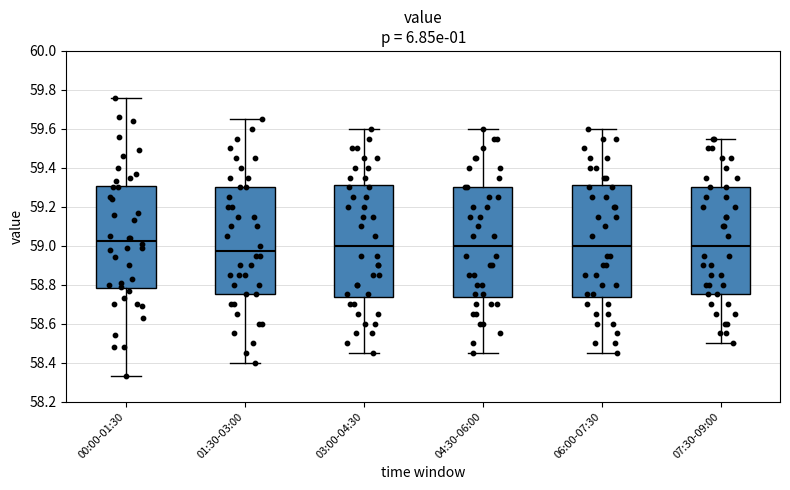

Which box has the highest median line?

00:00-01:30